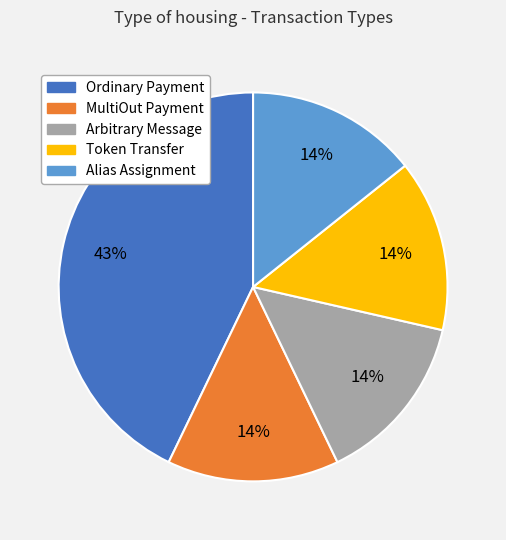

To the nearest percent, what is the difference between the largest and smallest slice percentages?

29%